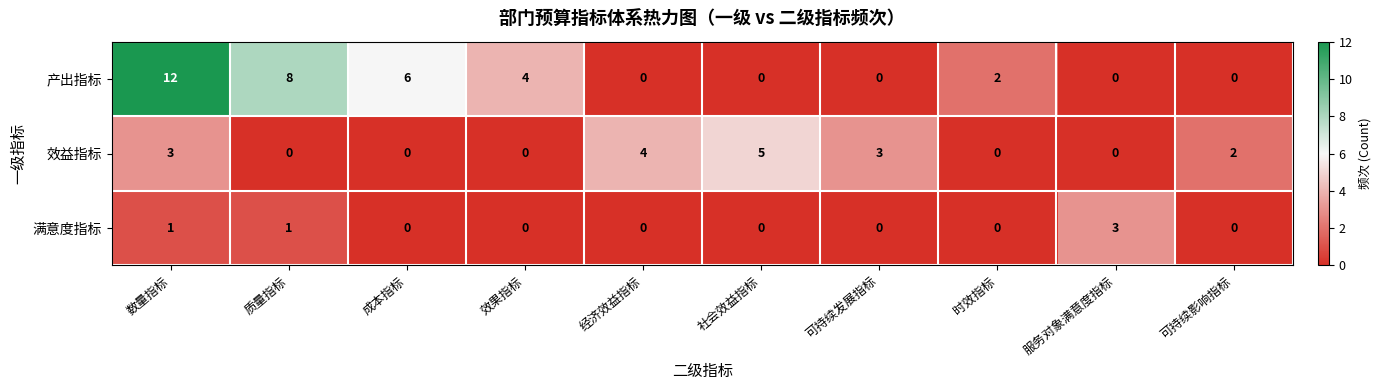

How many values in 满意度指标 are above zero?

3